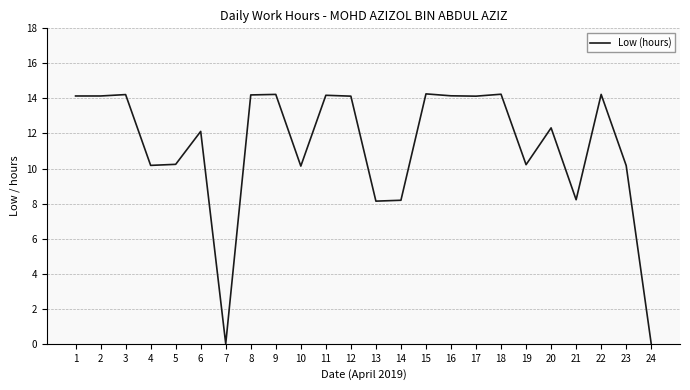

What is the greatest value displayed?

14.3